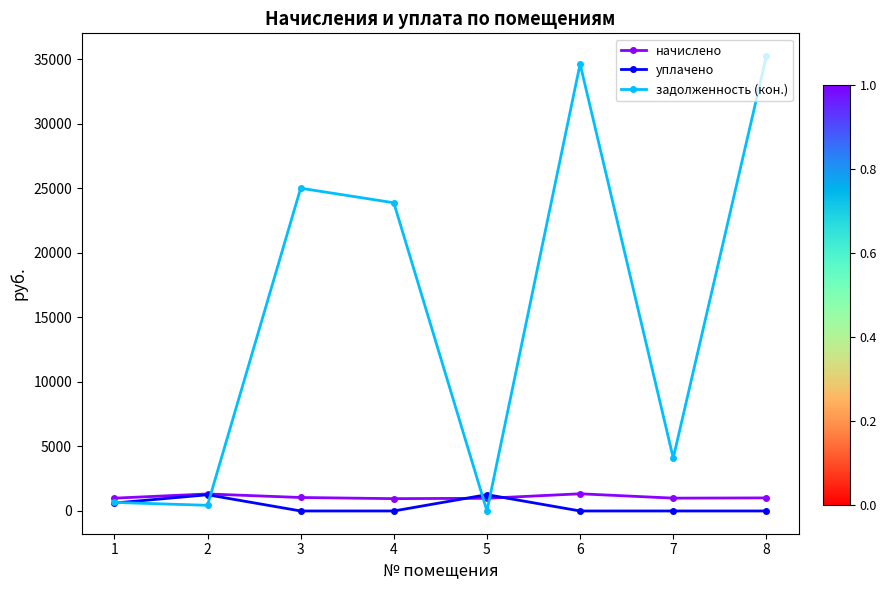

Which series has the widest spread of values?

задолженность (кон.)